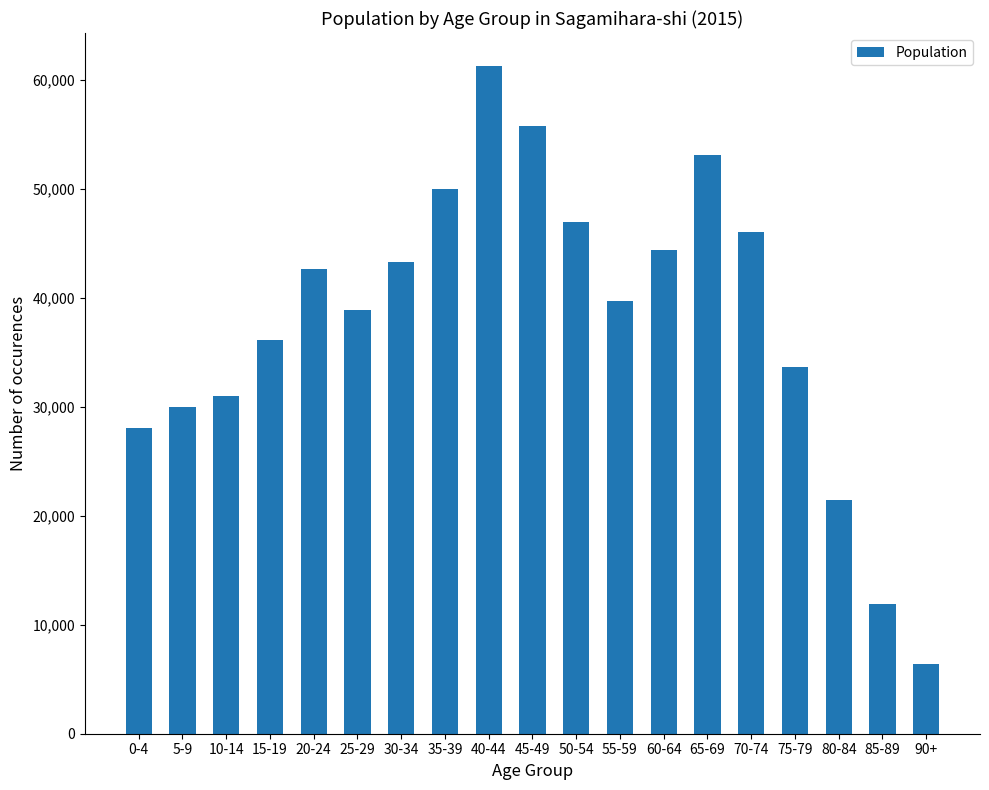

What is the label of the 10th bar from the left?

45-49